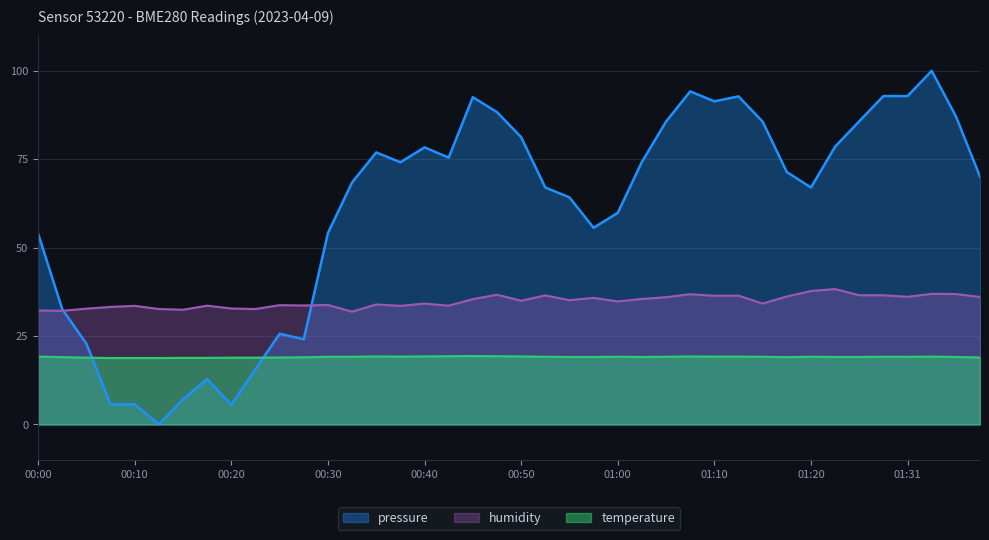

True or false: humidity has a value of 45.9 at 00:12.

False